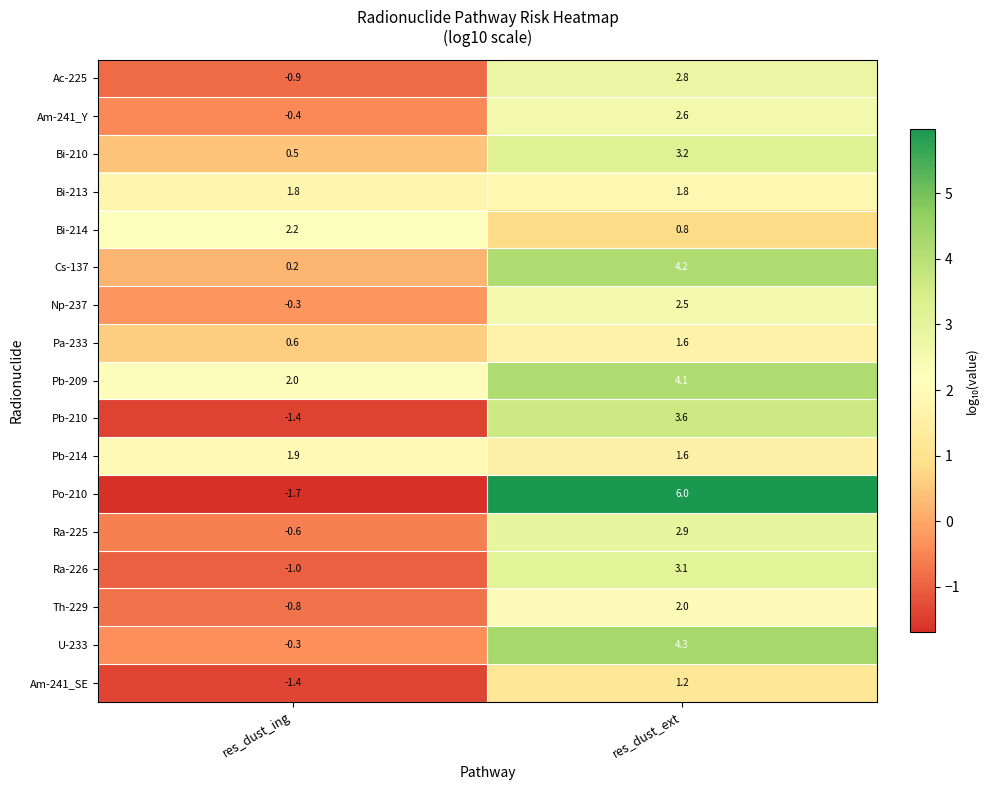

How many distinct data groups are displayed?

17